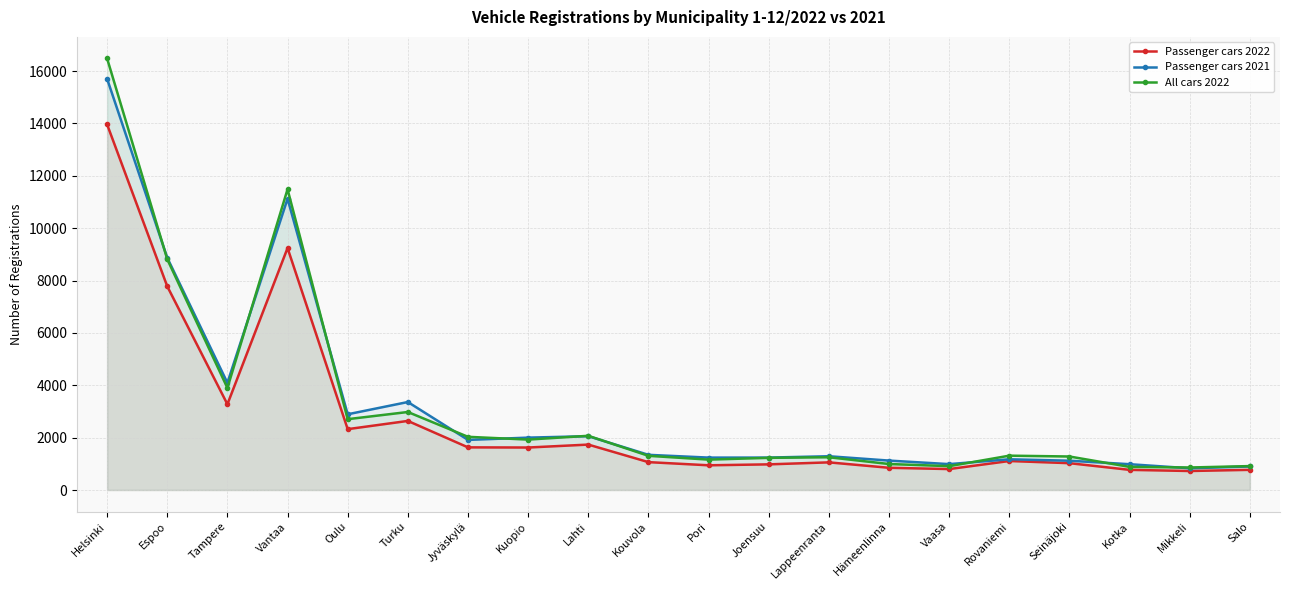

What is the sum of all All cars 2022 values?

64501